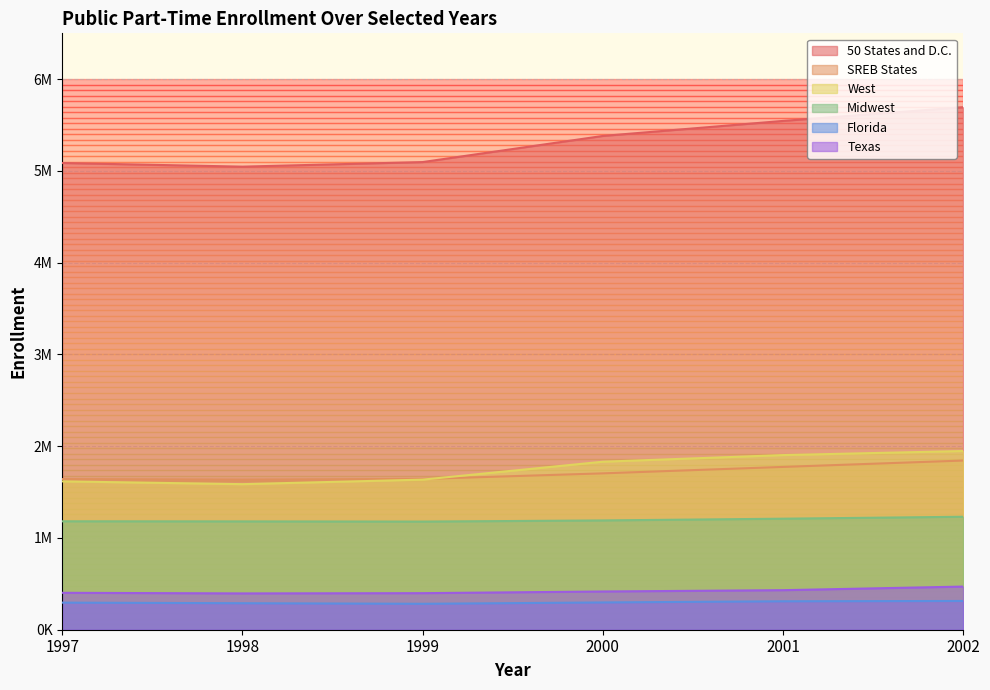

How many lines are shown in the chart?

6